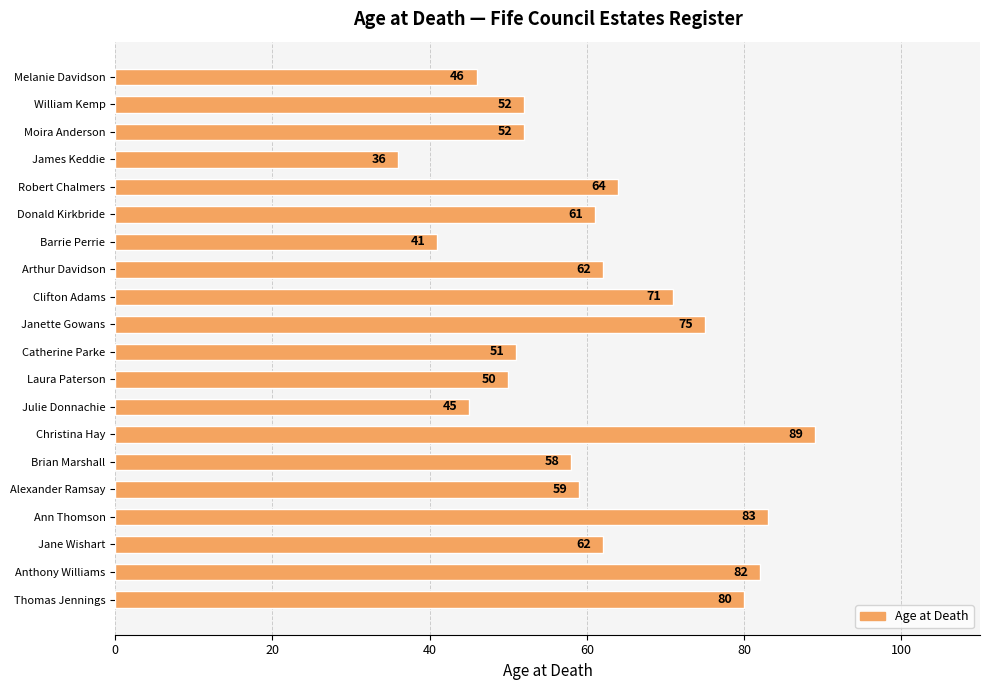

What is the value of the 14th bar from the top?

89